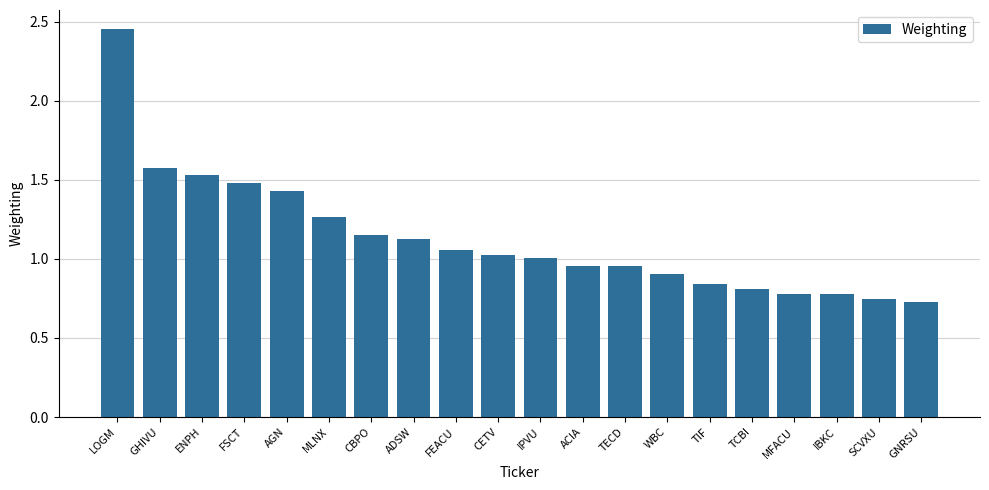

The chart shows a value of 1.5 at WBC. True or false?

False